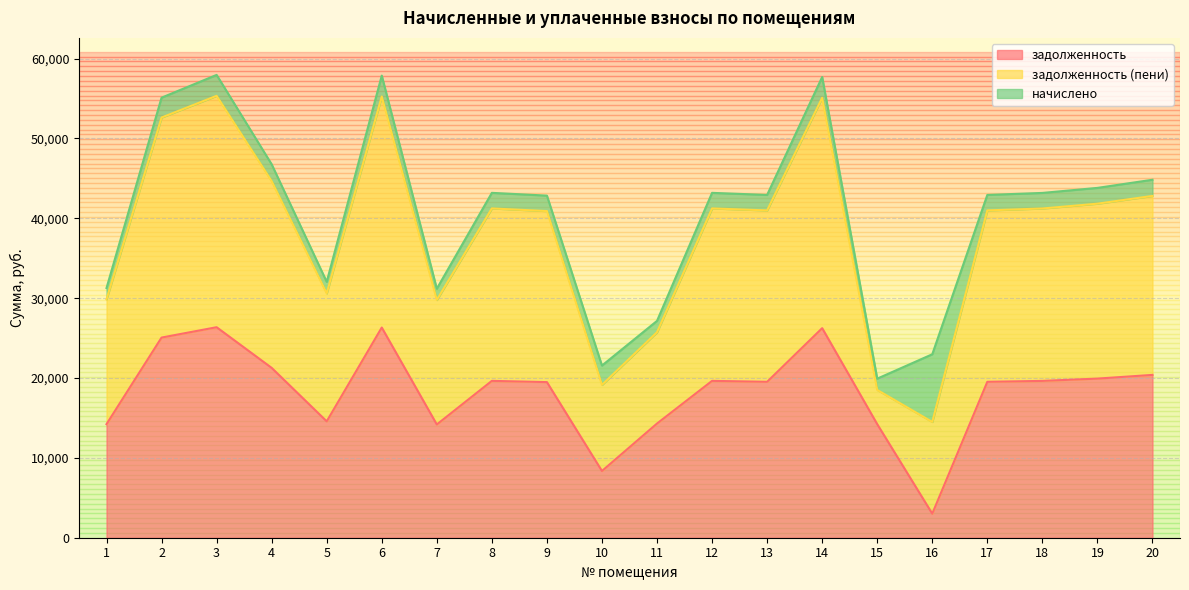

What is the difference between the задолженность values at 11 and 12?

5343.1